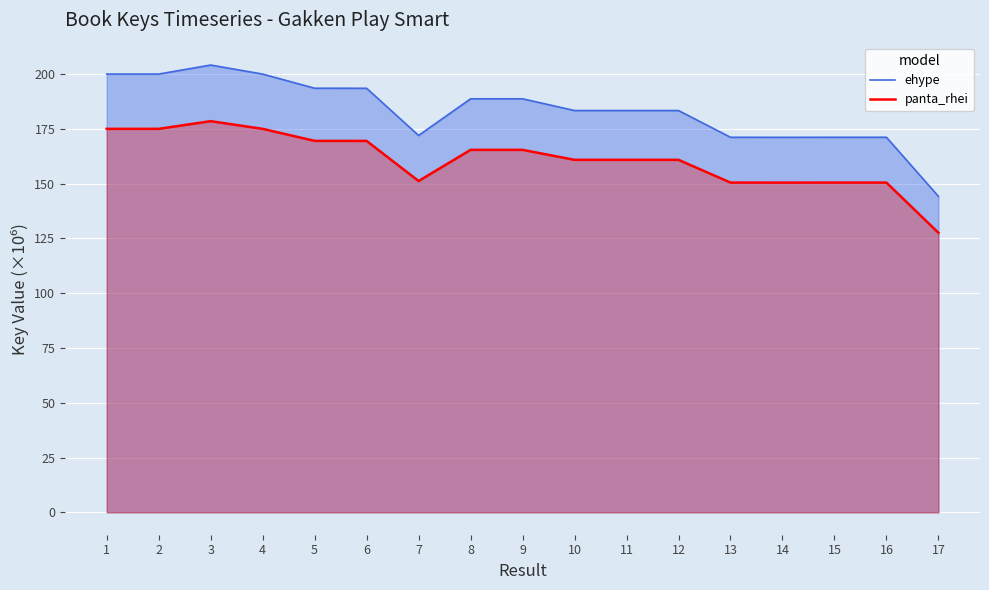

Is it true that panta_rhei equals 312.8 at 1?

False